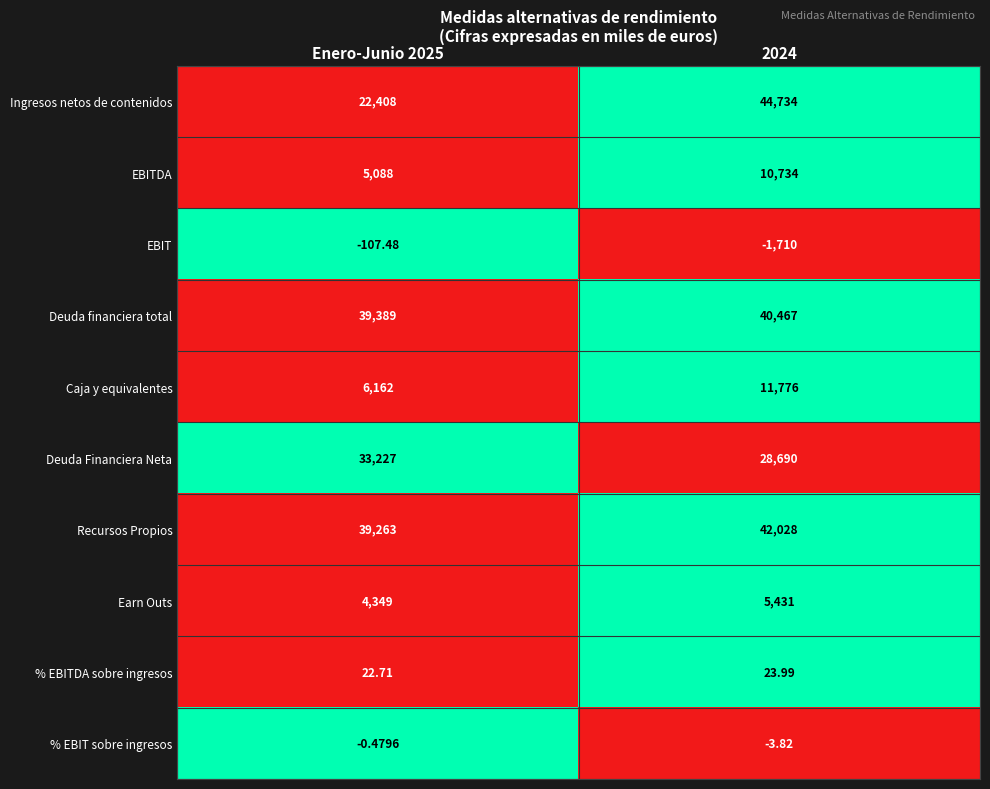

How many distinct data groups are displayed?

10